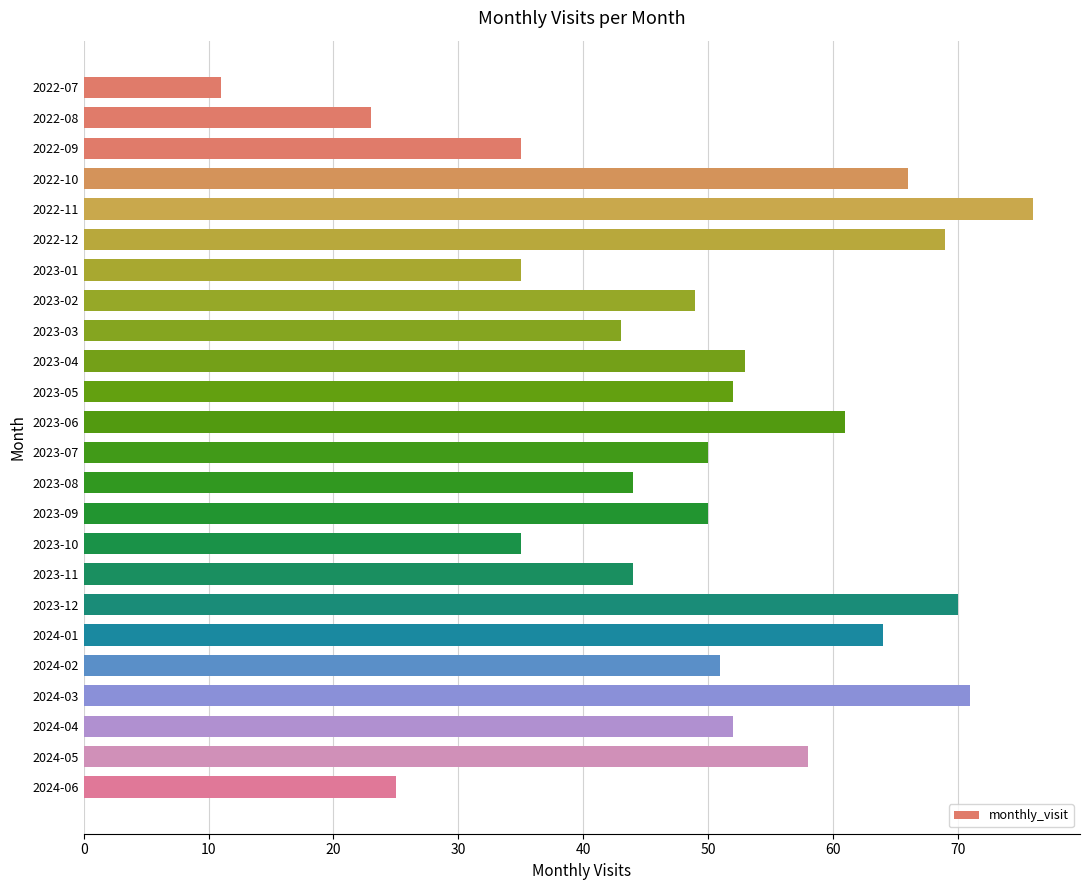

Is it true that the value at 2022-11 is 25?

False